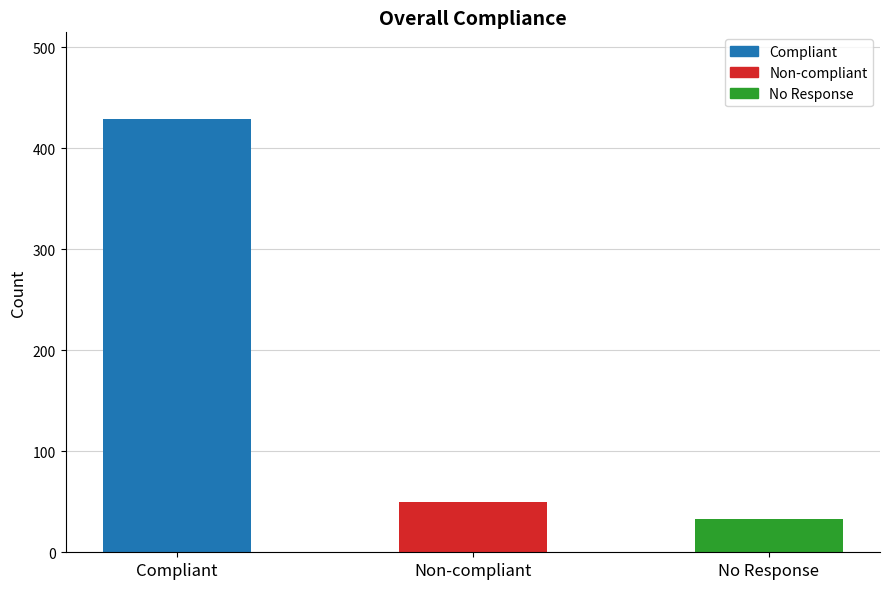

List the labels in order of value, smallest first.

No Response, Non-compliant, Compliant